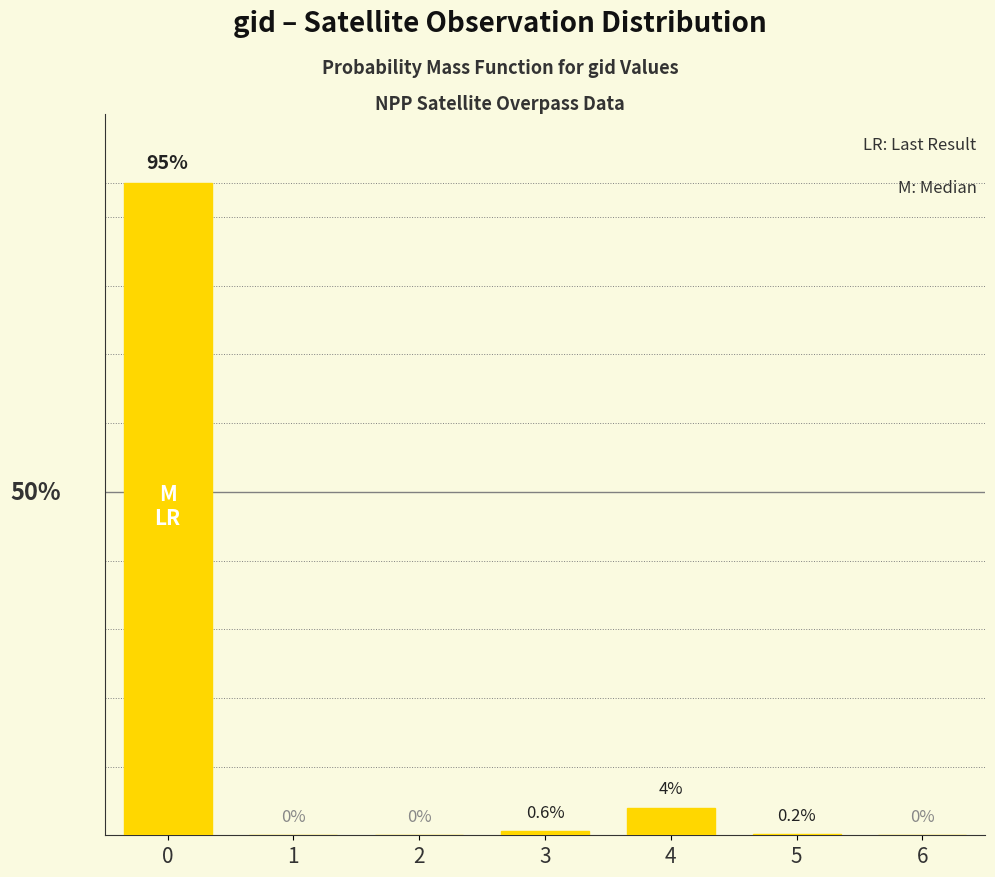

Are the bars horizontal?

No